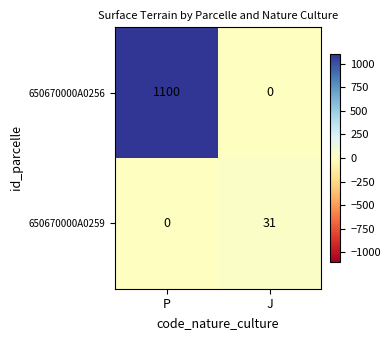

What is the total value across all series at J?

31